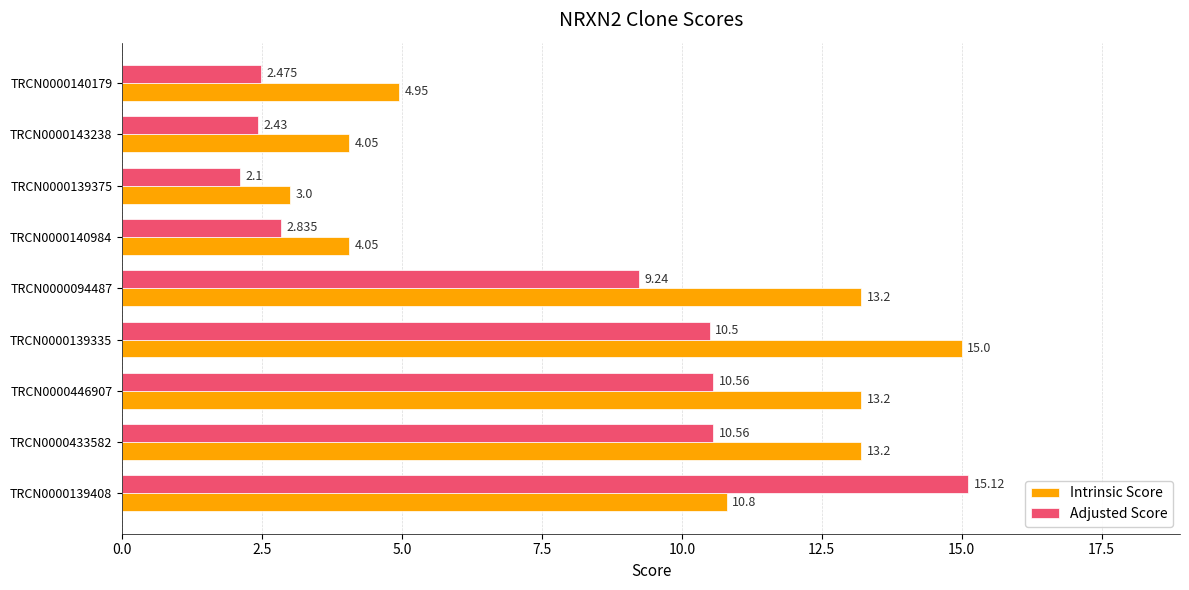

Which series has the widest spread of values?

Adjusted Score